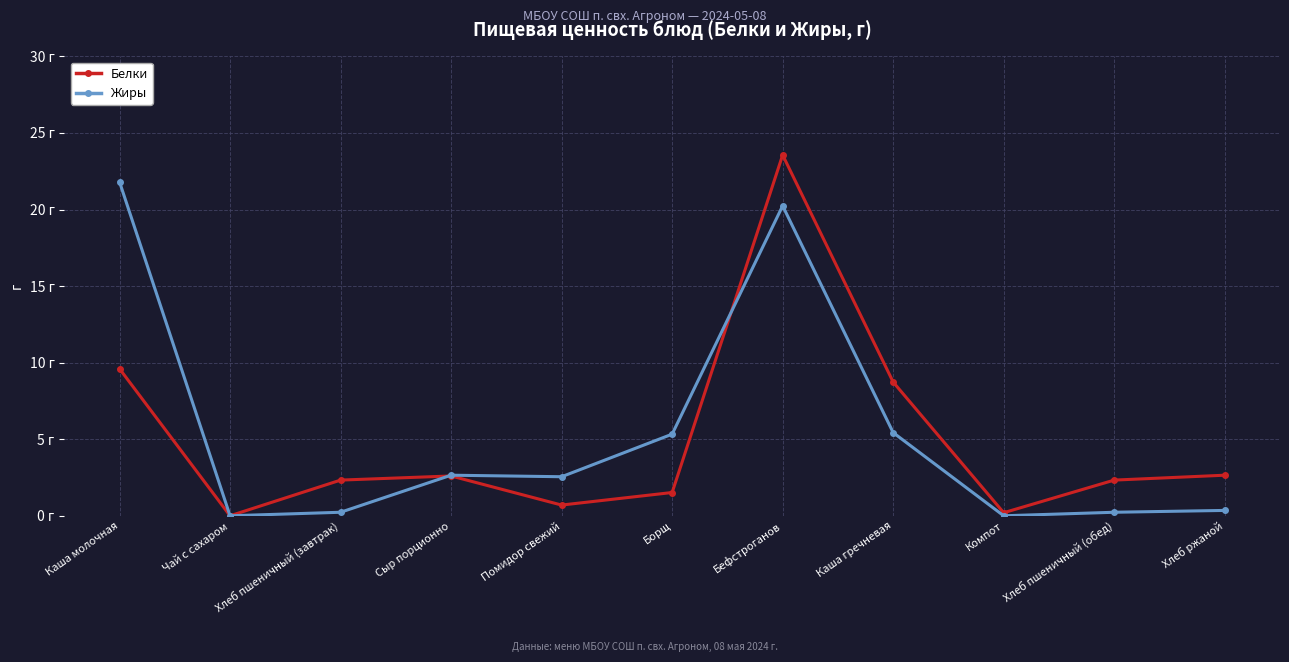

Which series has the largest range (max minus min)?

Белки